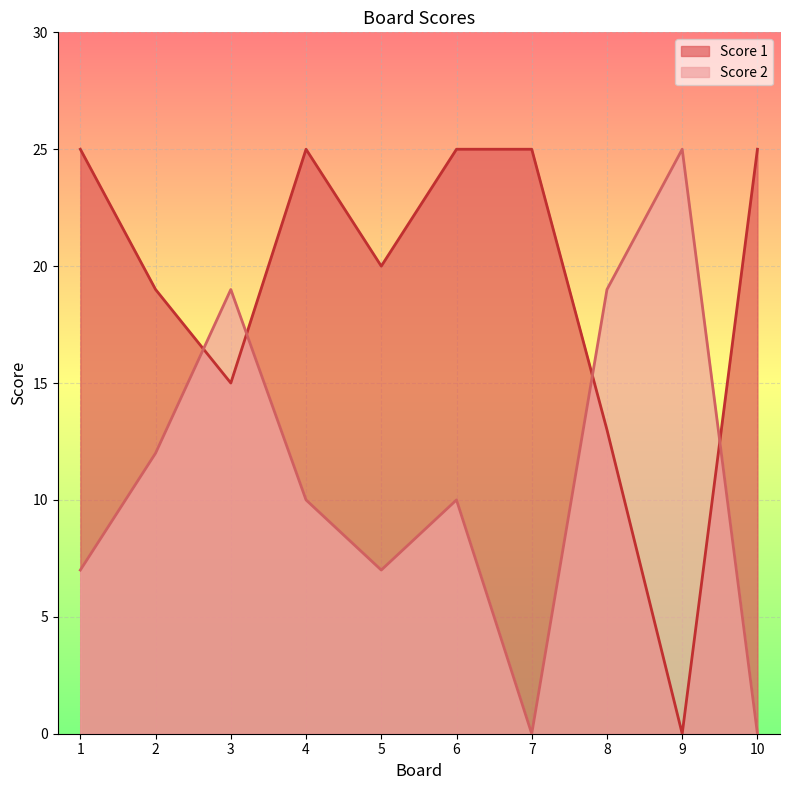

Between 1 and 5, which series saw the biggest shift?

Score 1